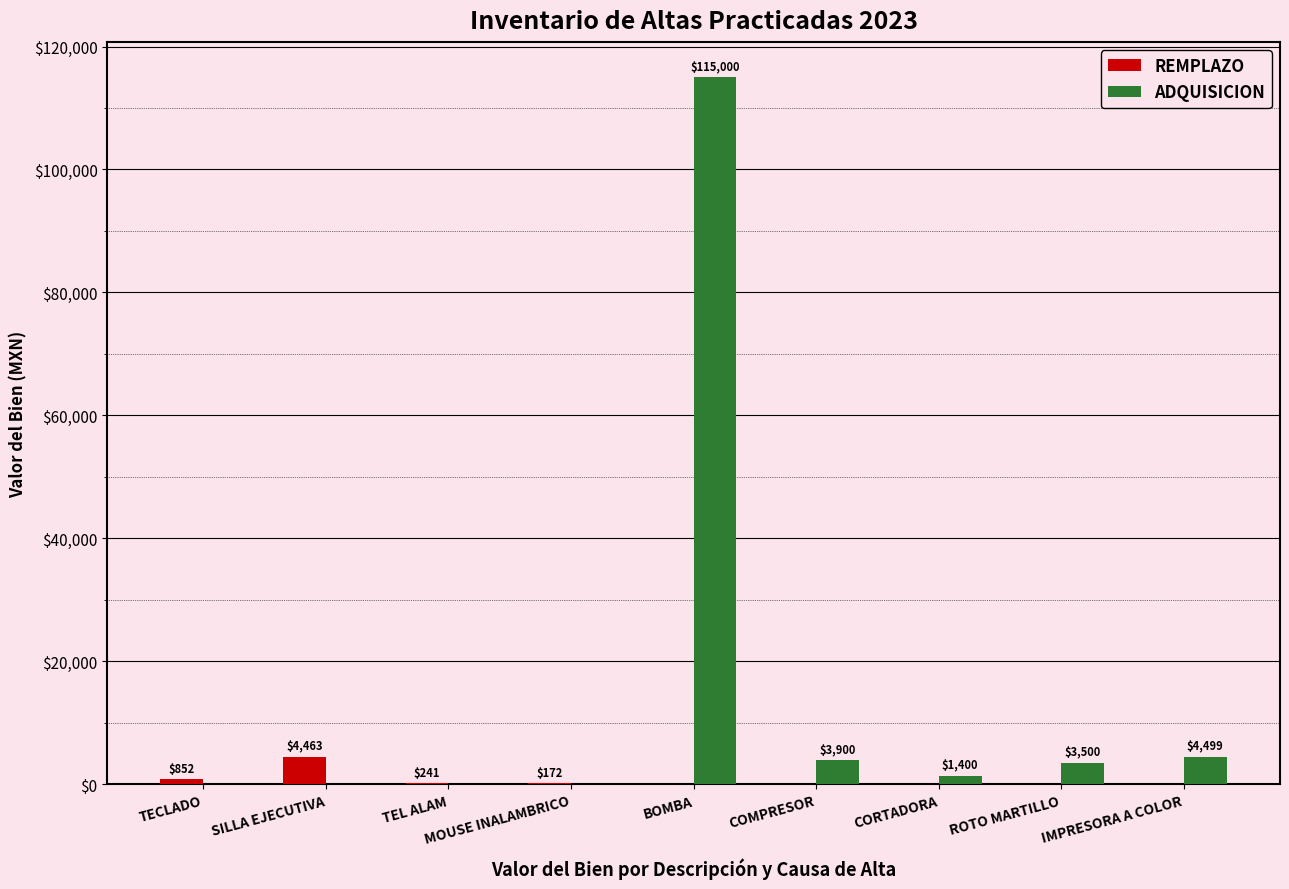

Is it true that REMPLAZO equals 0.0 at ROTO MARTILLO?

True